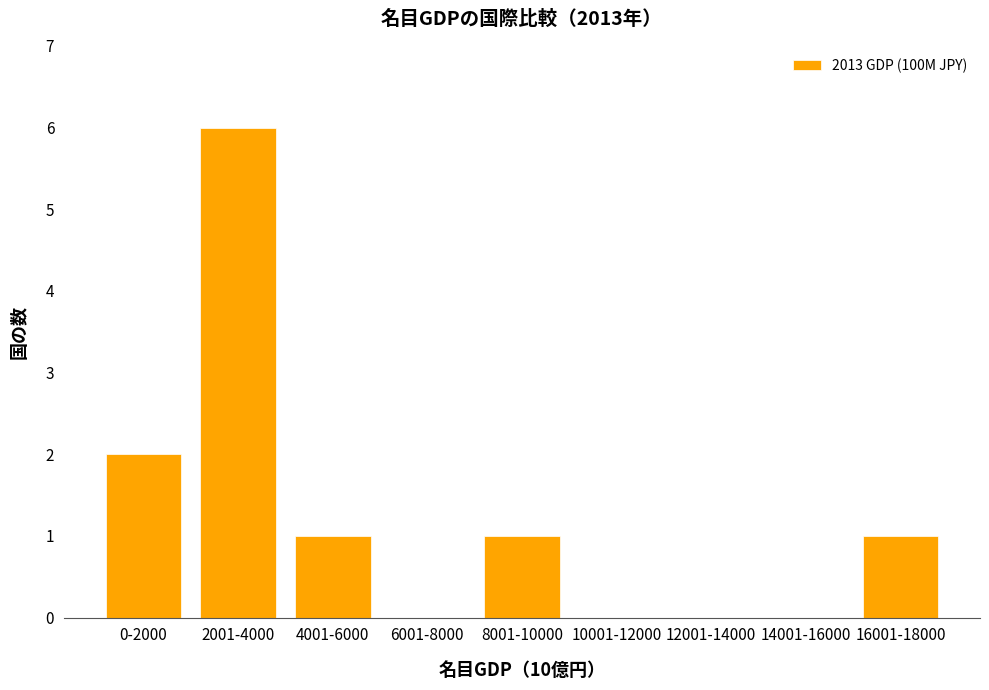

Reading left to right, extract all data points from this chart.

0-2000=2	2001-4000=6	4001-6000=1	6001-8000=0	8001-10000=1	10001-12000=0	12001-14000=0	14001-16000=0	16001-18000=1